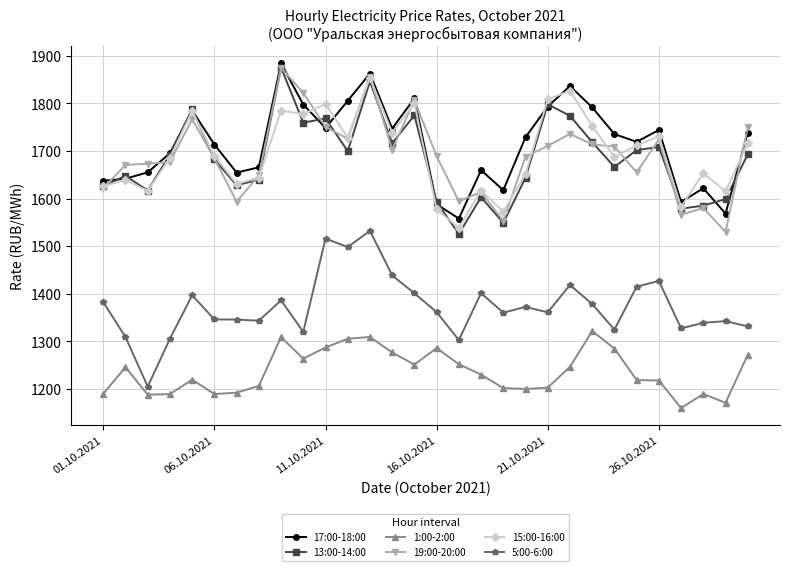

What is the value of the 5:00-6:00 point at the 28th from the left?

1339.0